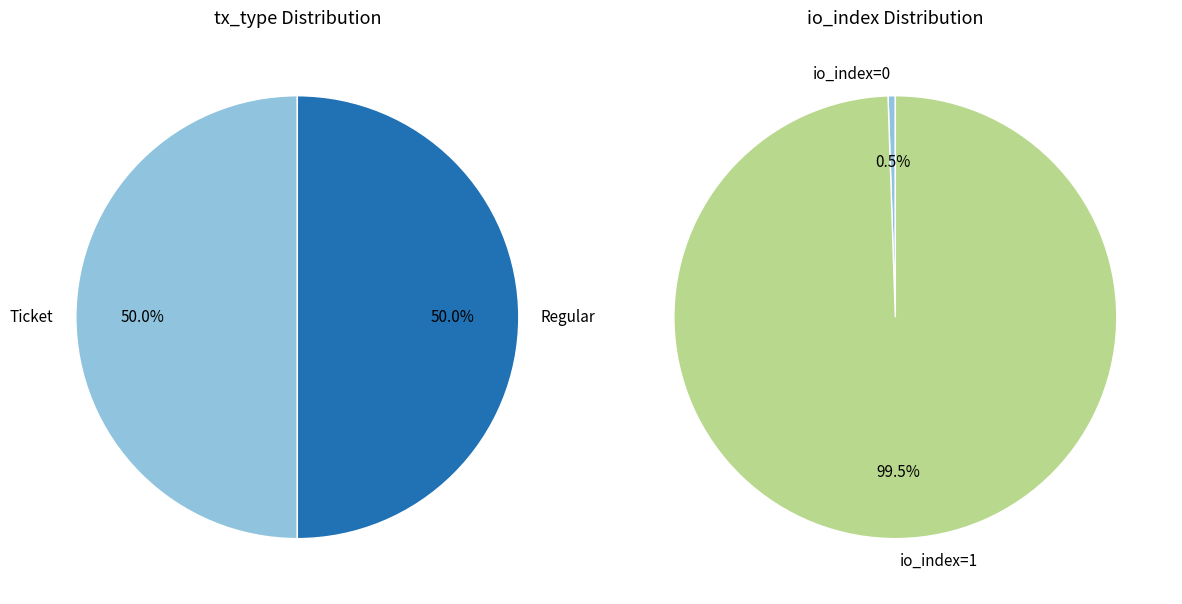

How many segments does this pie chart have?

4